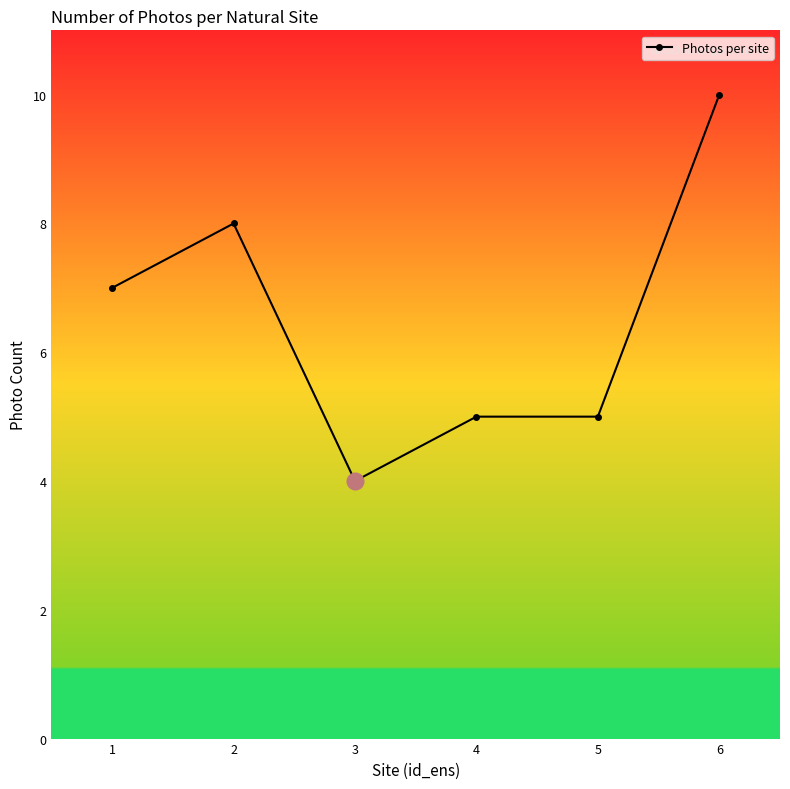

What is the smallest value displayed?

4